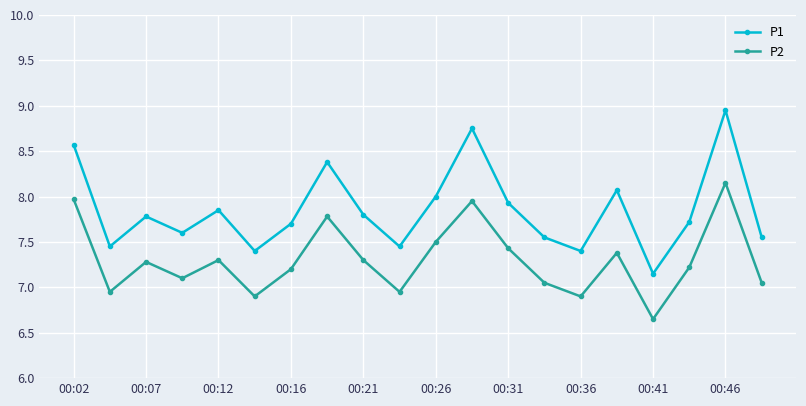

True or false: P1 has more than 2 points higher than both neighbors.

True